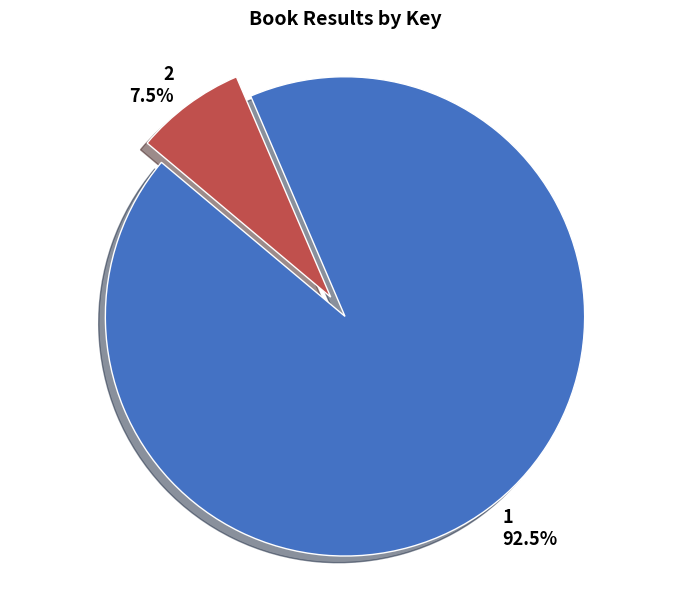

Count the number of slices in the pie.

2